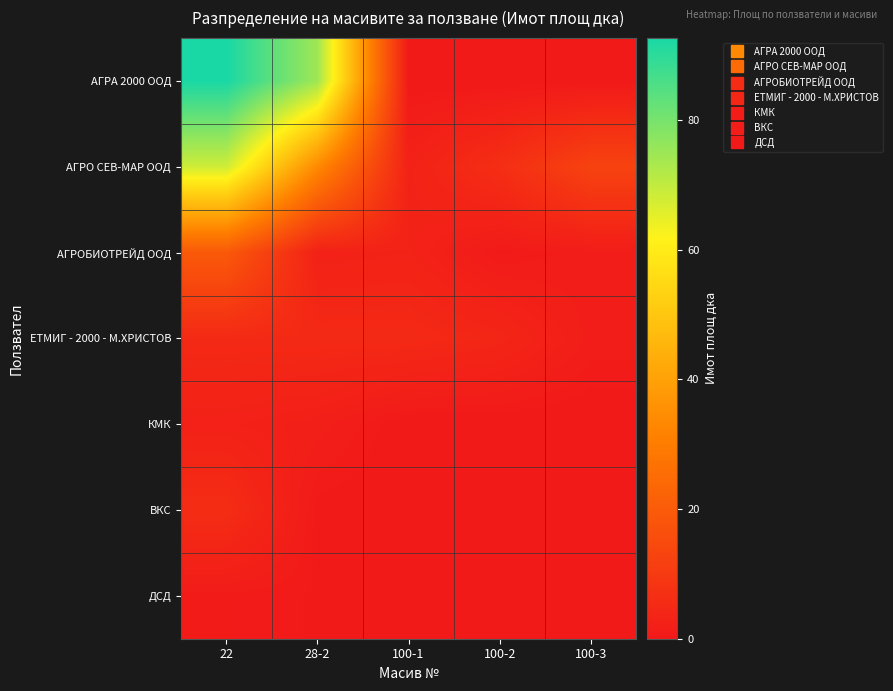

Rank the series at 100-3 from lowest to highest value.

АГРА 2000 ООД, КМК, ВКС, ДСД, АГРОБИОТРЕЙД ООД, ЕТМИГ - 2000 - М.ХРИСТОВ, АГРО СЕВ-МАР ООД